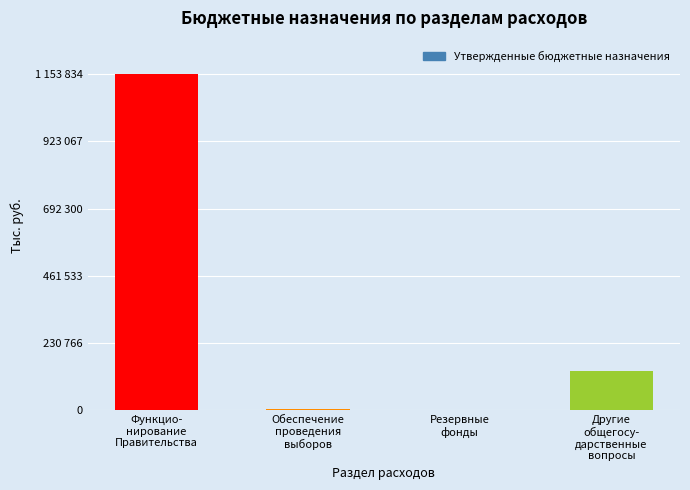

Are the bars horizontal?

No